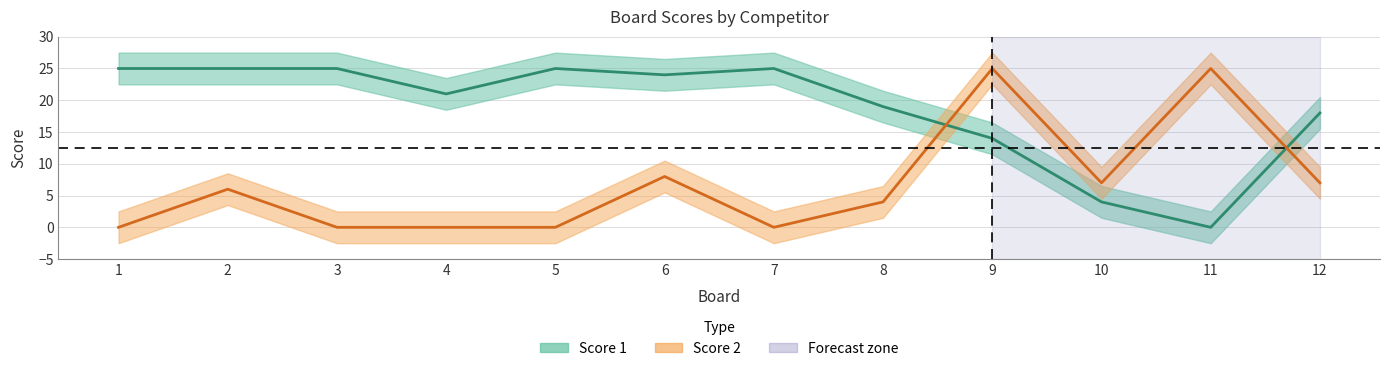

Which series changed the most between 2 and 6?

Score 2